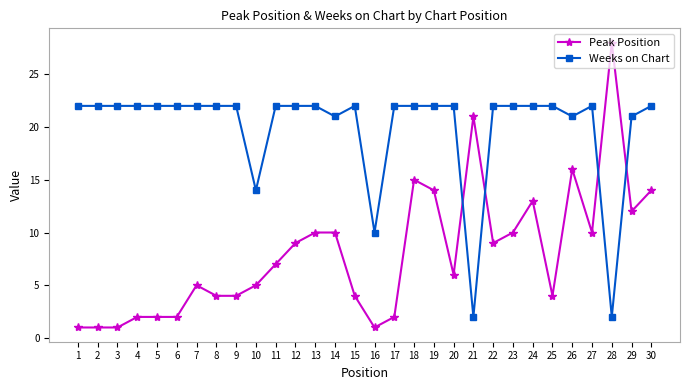

The Peak Position series shows 4 at 17. True or false?

False